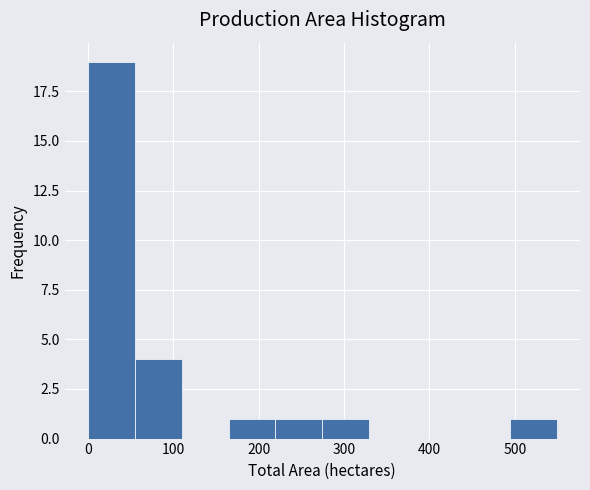

Which range on the x-axis has the tallest bar?

0 to 50